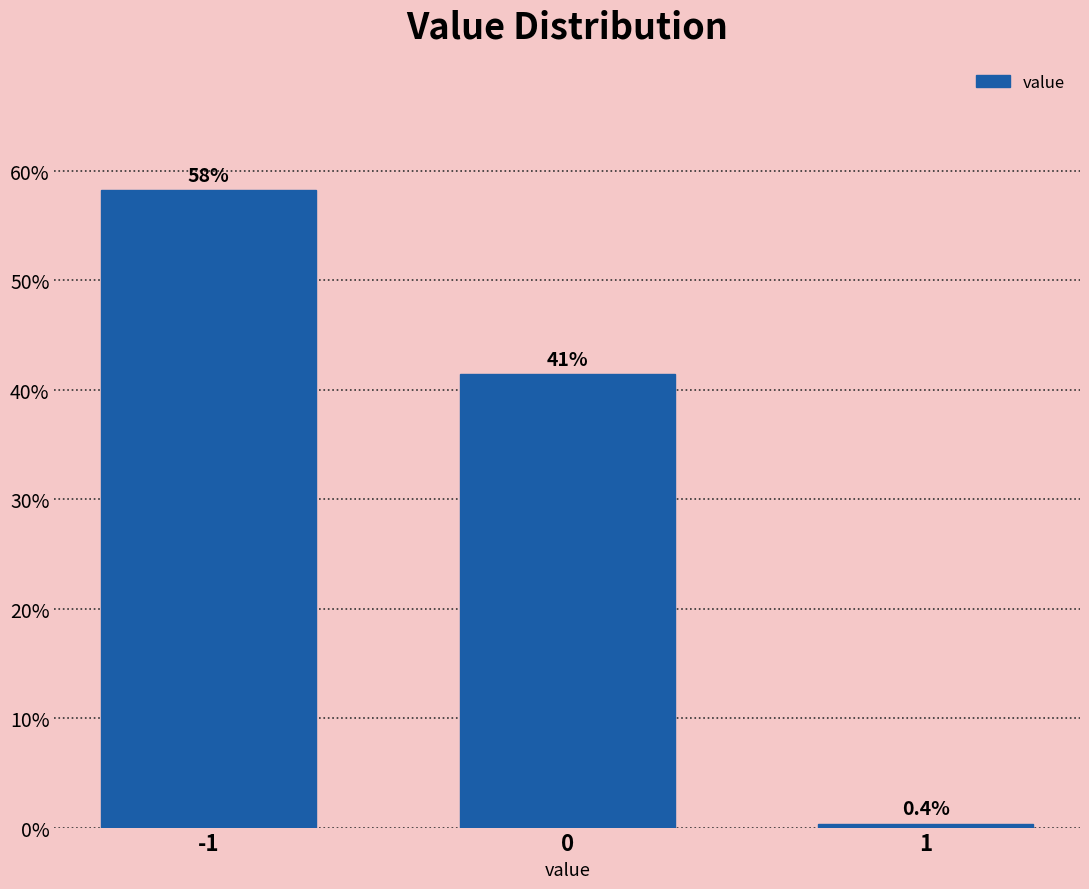

Are the bars horizontal?

No